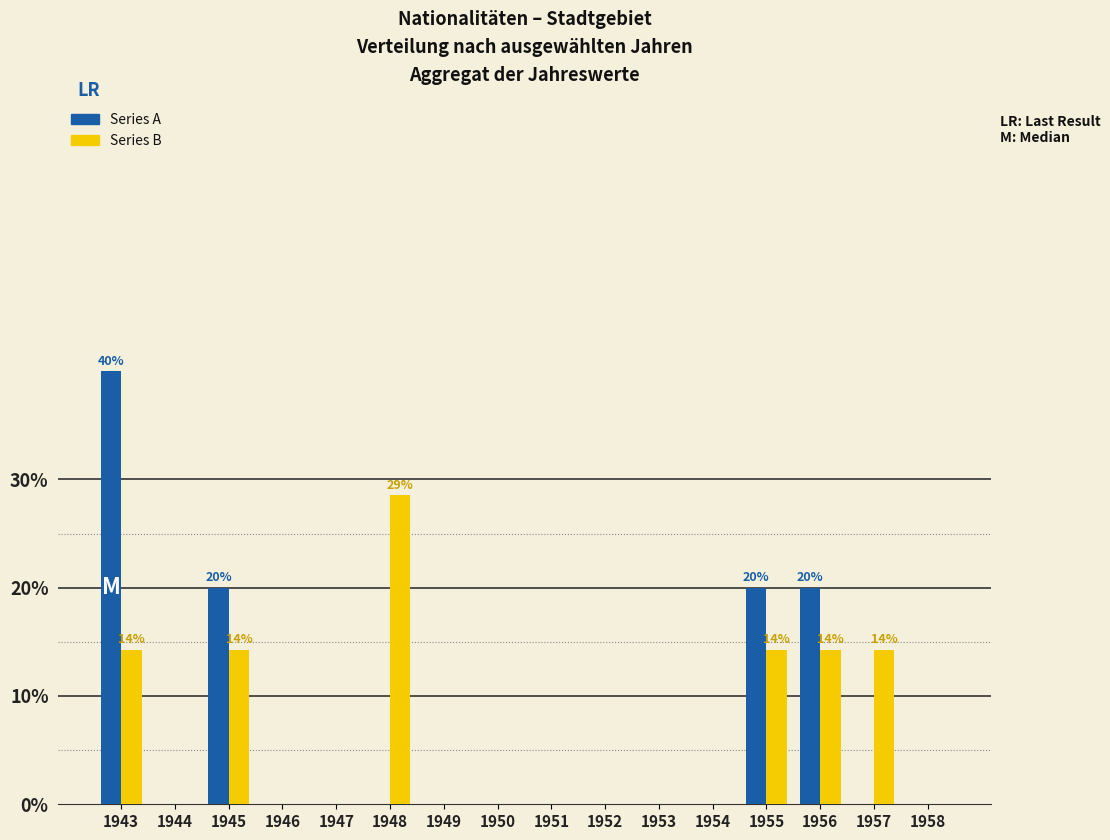

What is the sum of all Series A values?

100.0